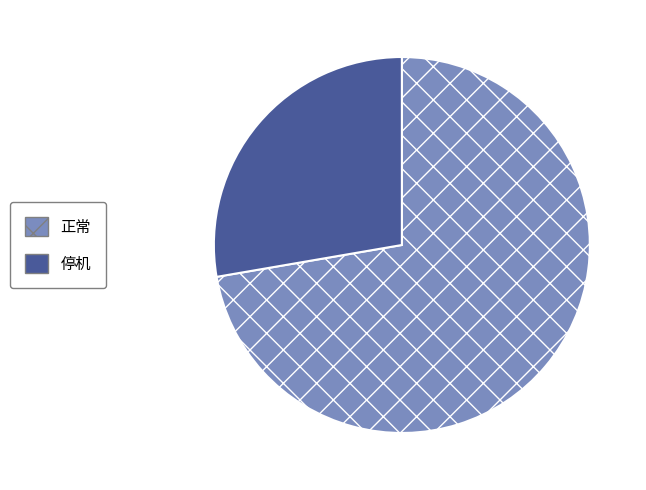

Rank the categories by value from highest to lowest.

正常, 停机